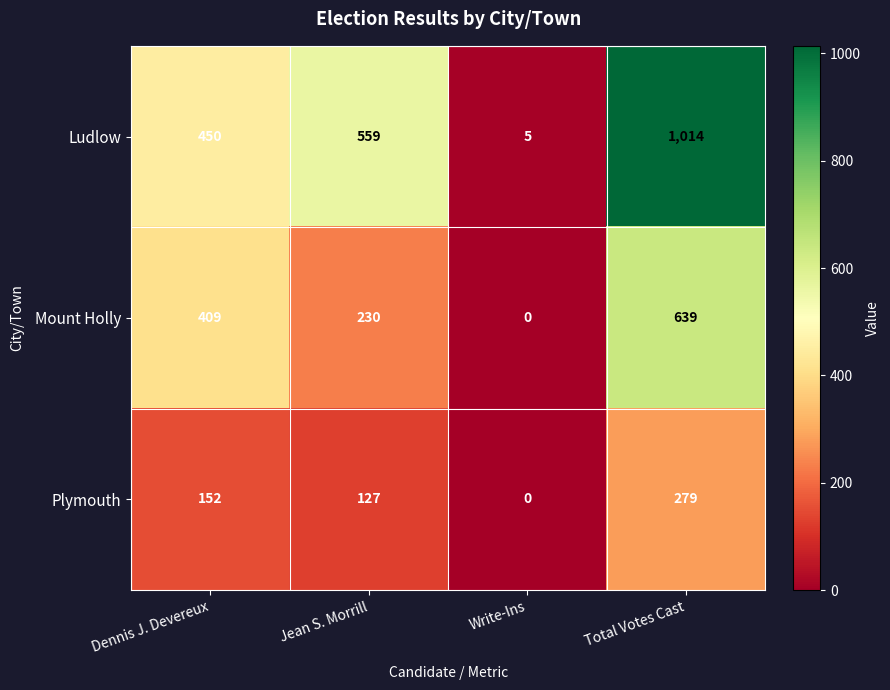

What is the total value across all series at Total Votes Cast?

1932